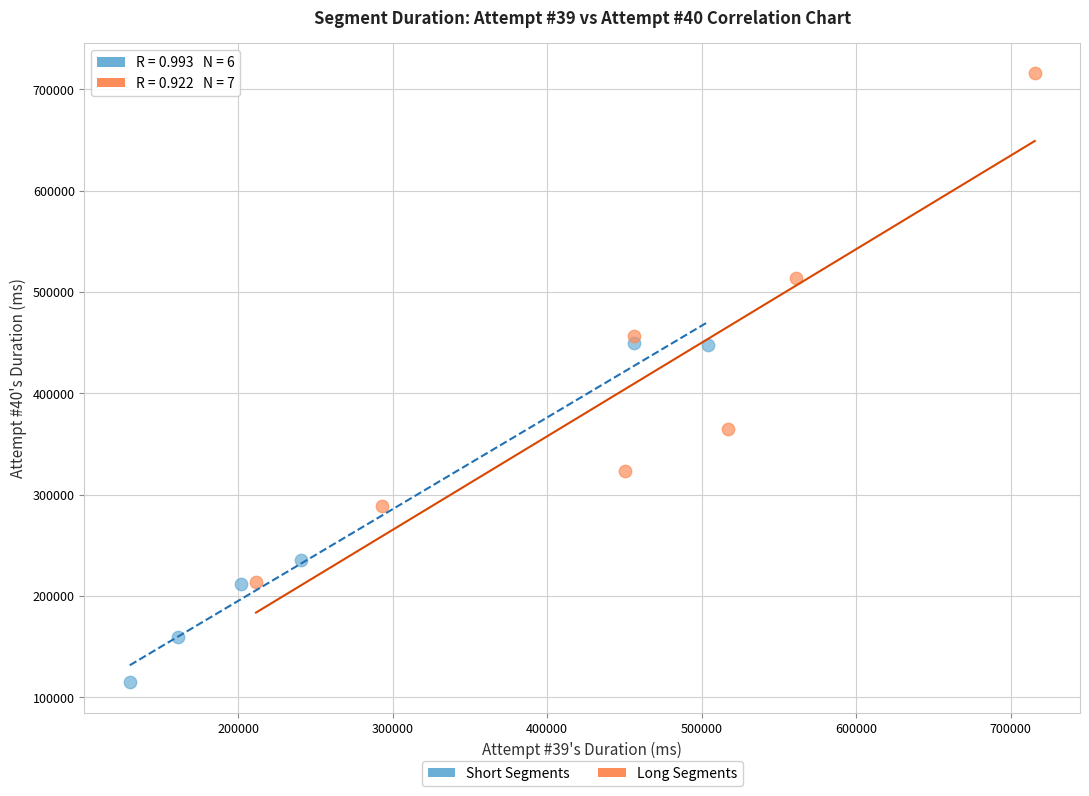

Which series has the widest spread of Y values?

Long Segments